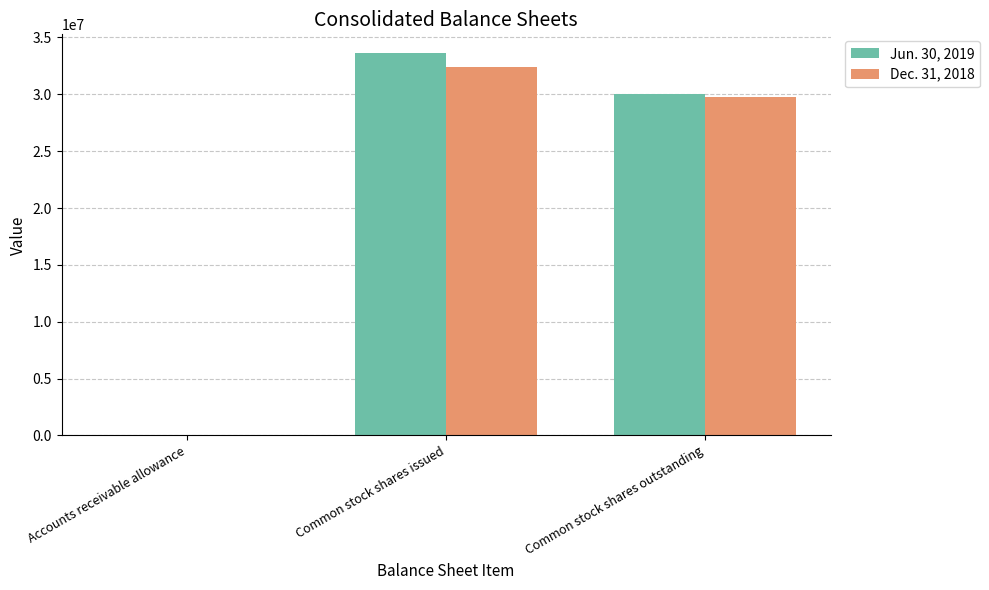

What is the total value across all series at Common stock shares outstanding?

59731000